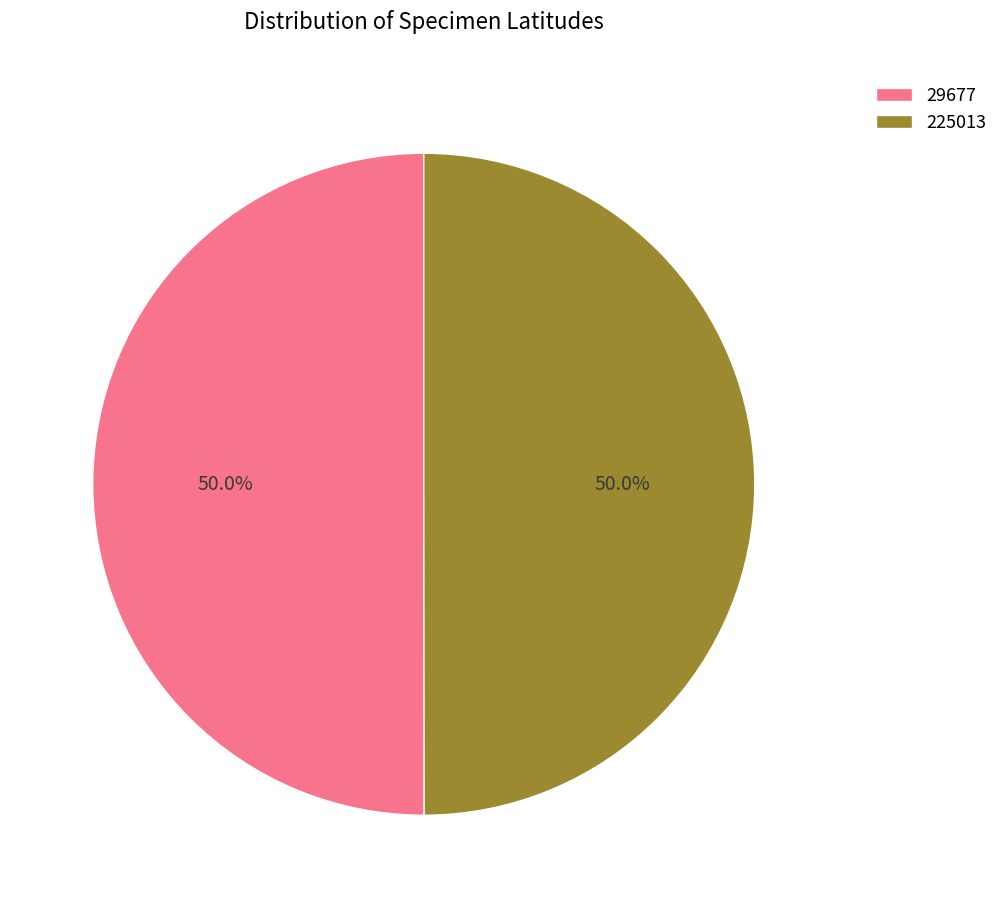

What is the ratio of the value at 225013 to the value at 29677?

1.0